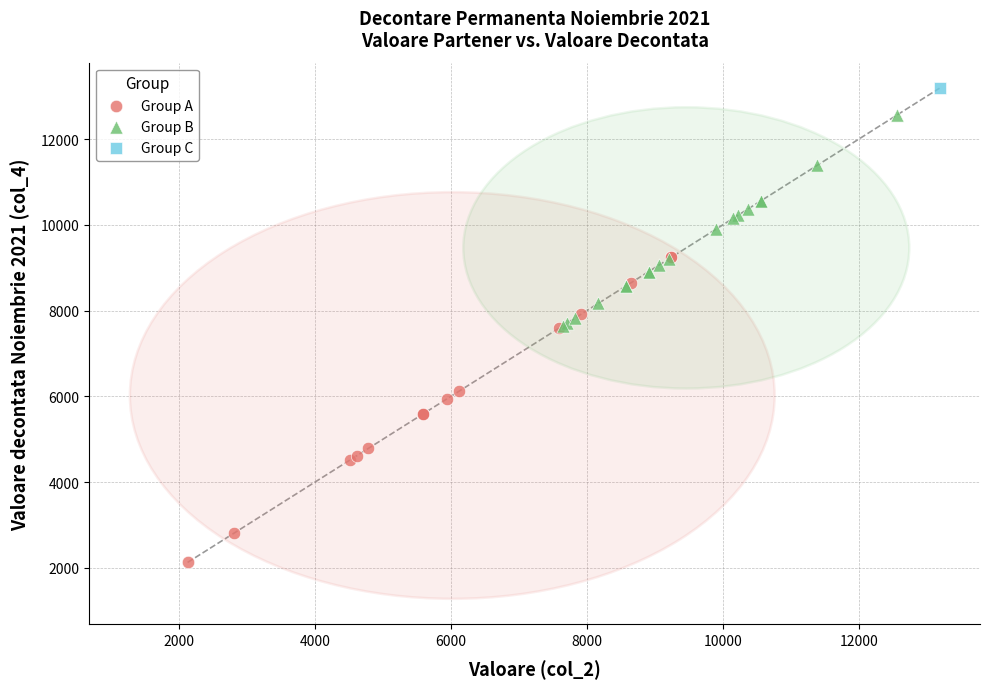

Which series reaches the maximum Y coordinate?

Group C